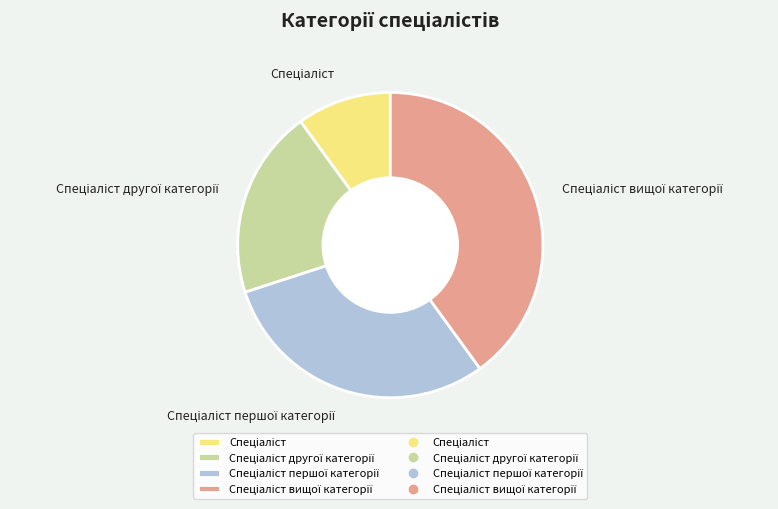

Does any single category account for the majority?

No